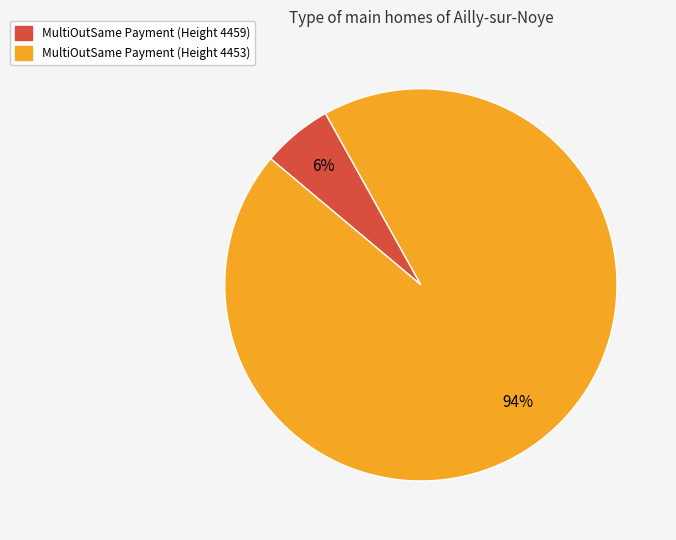

Which slice represents more than half of the pie?

MultiOutSame Payment (Height 4453)